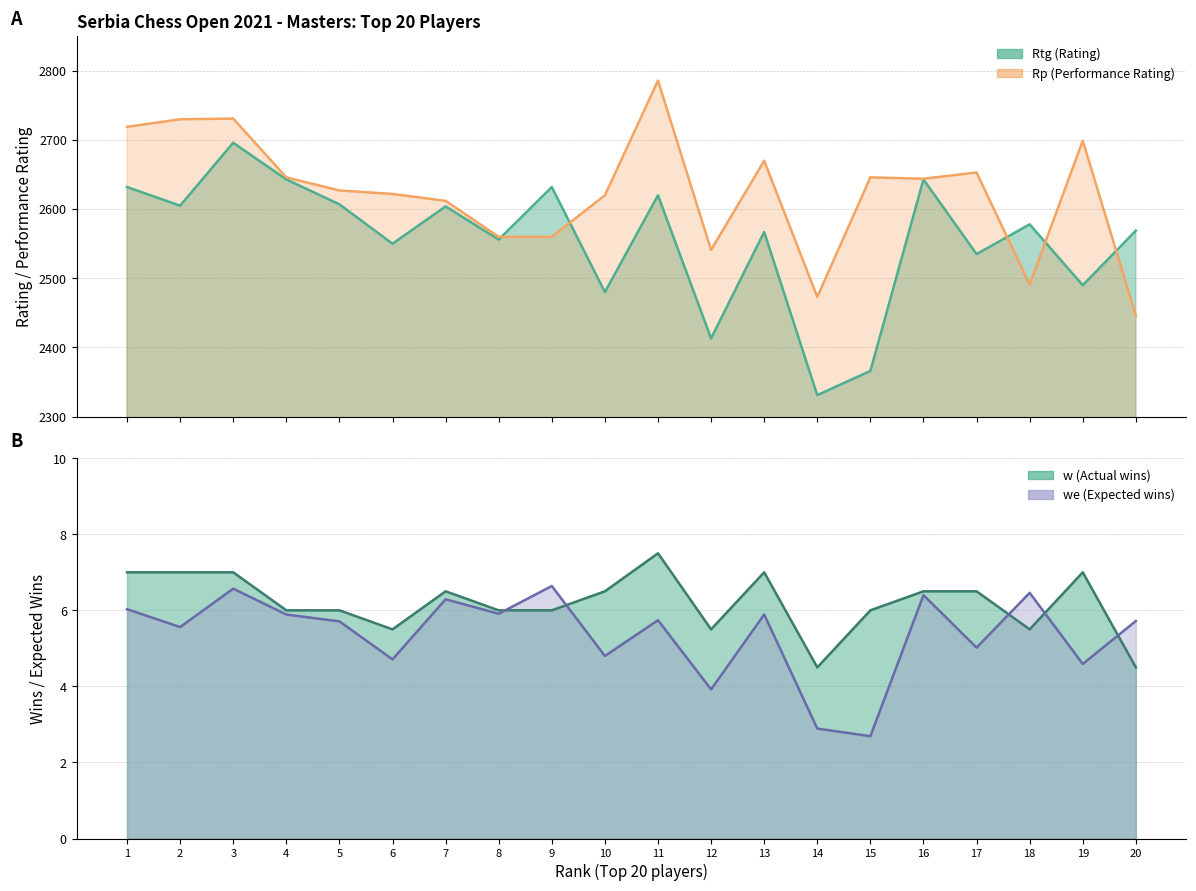

In we, how many points are lower than both neighbors (excluding endpoints)?

8